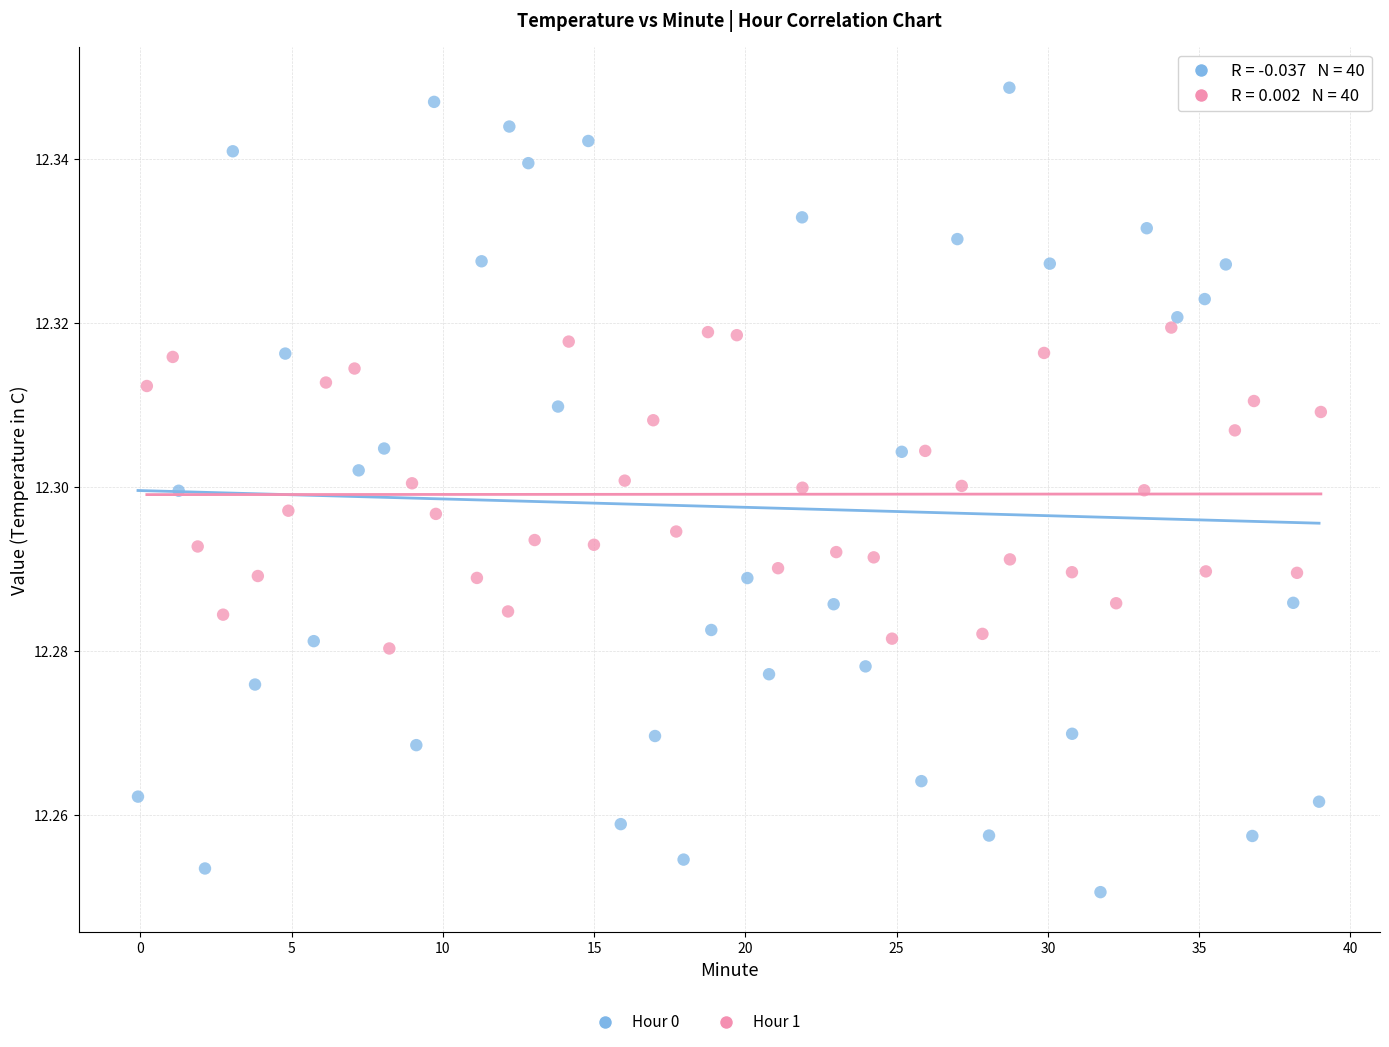

Which series has the largest Y range (max minus min)?

Hour 0